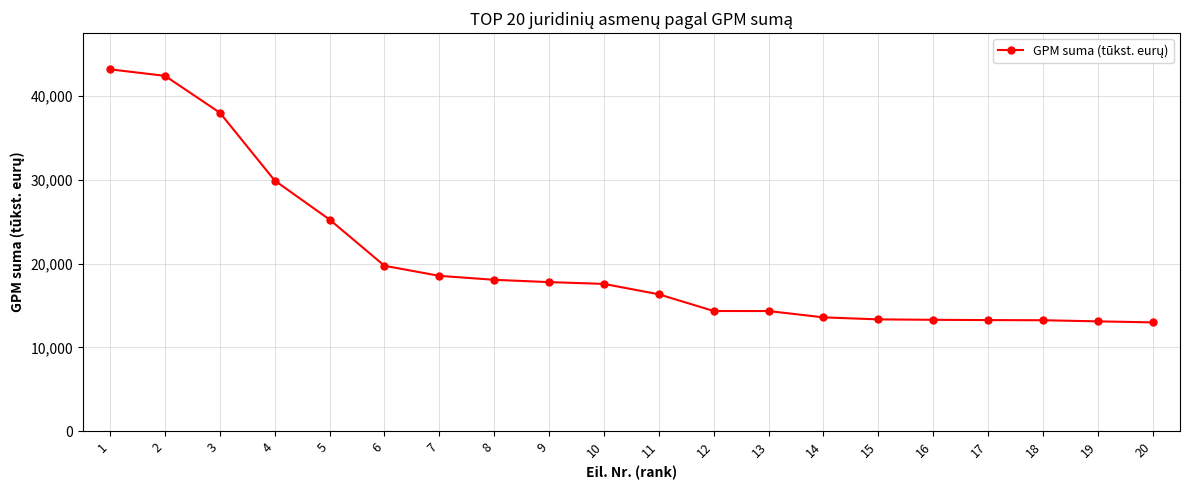

What is the smallest value displayed?

12995